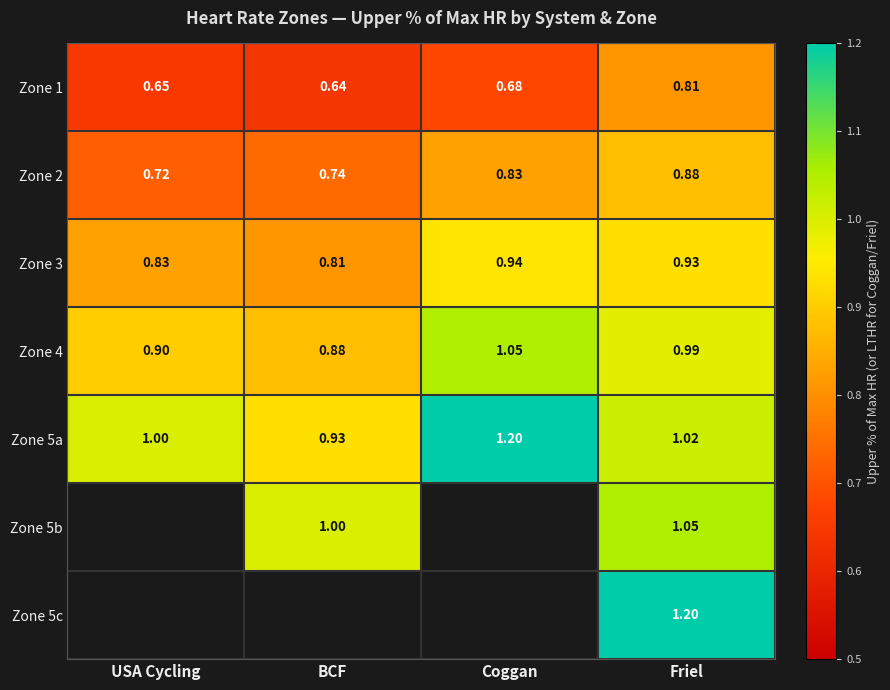

Is it true that Zone 5a equals 0.2 at USA Cycling?

False